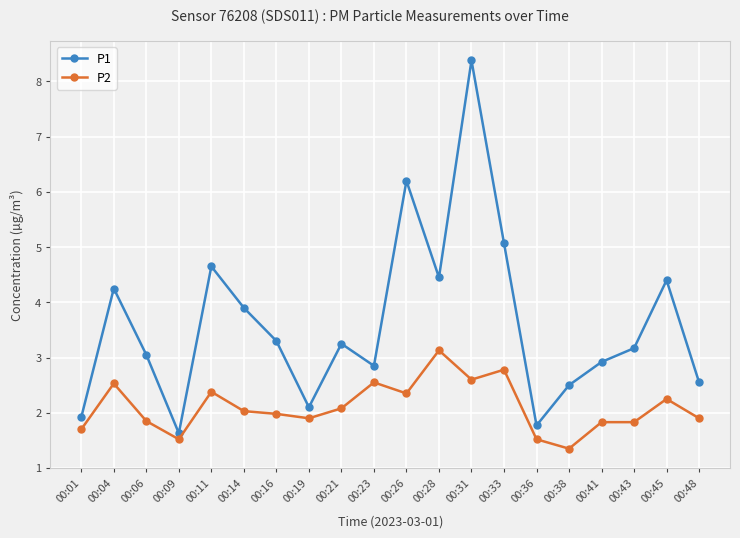

What is the difference between the second highest and second lowest values in the P1 series?

4.4